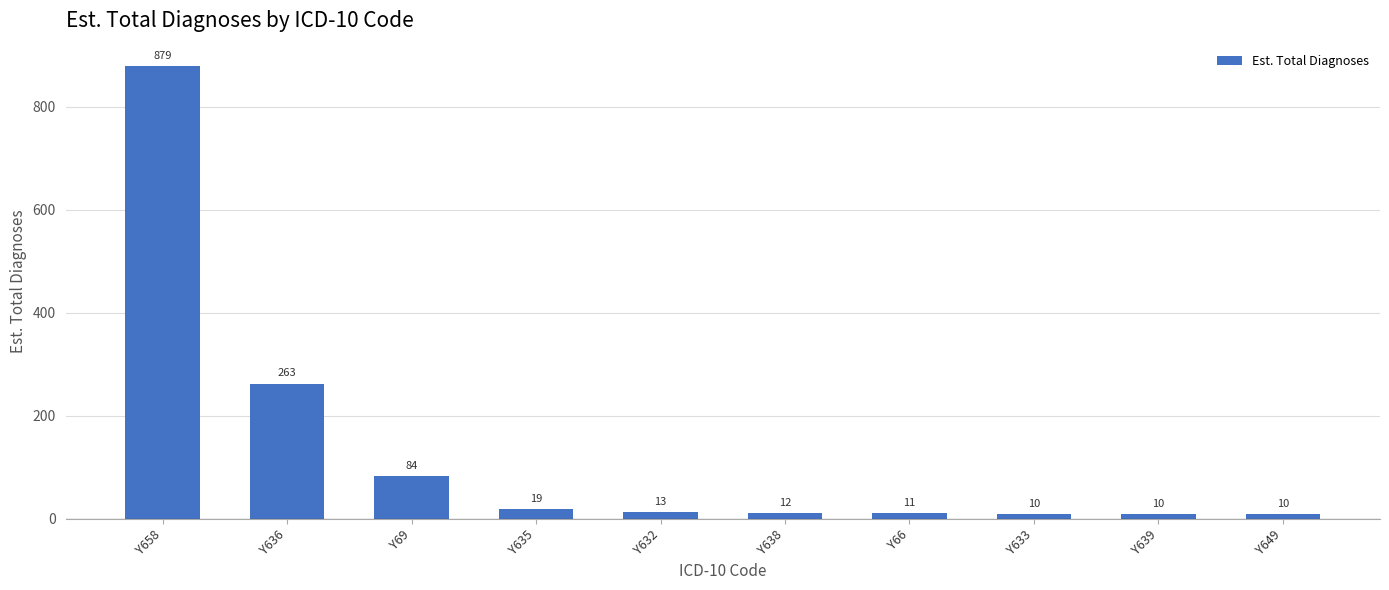

What is the difference between the values at Y658 and Y635?

860